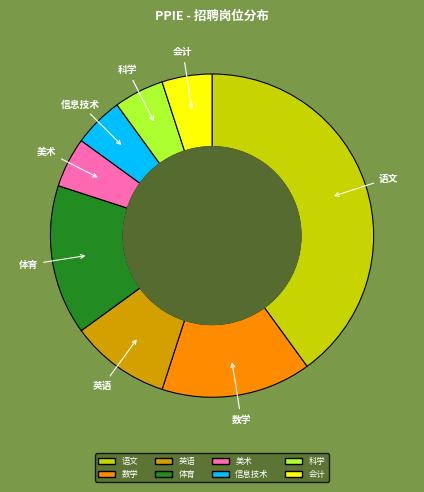

How many slices are in this pie chart?

8